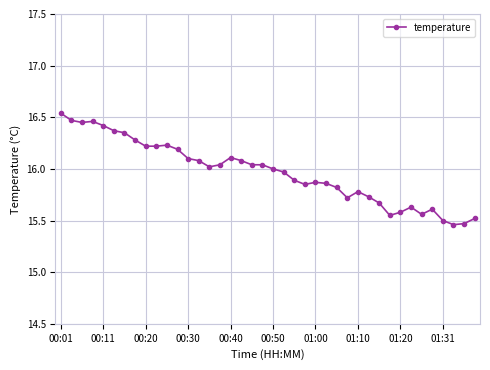

What is the value of the 8th point from the left?

16.3